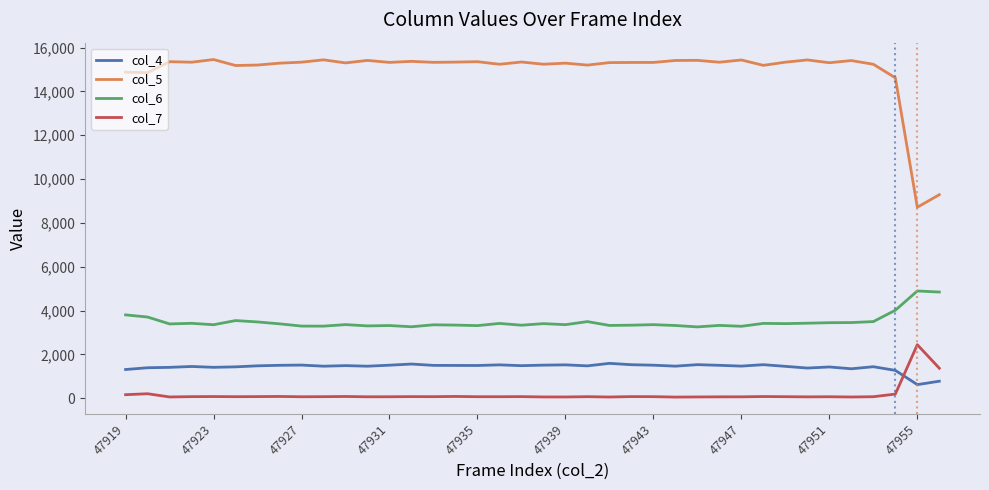

True or false: col_4 and col_6 intersect in this chart.

False